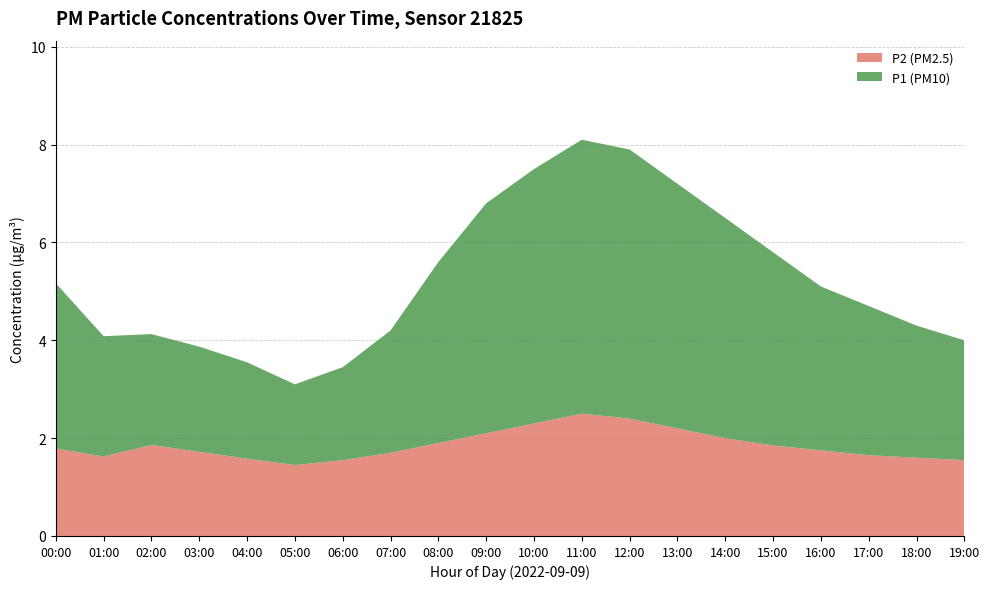

List the series in order of their peak value, lowest first.

P2, P1